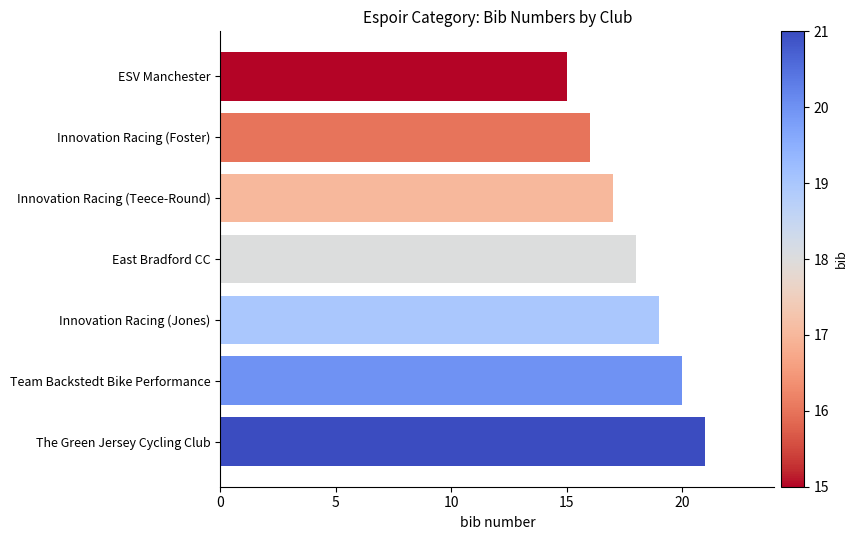

What is the sum of all values?

126